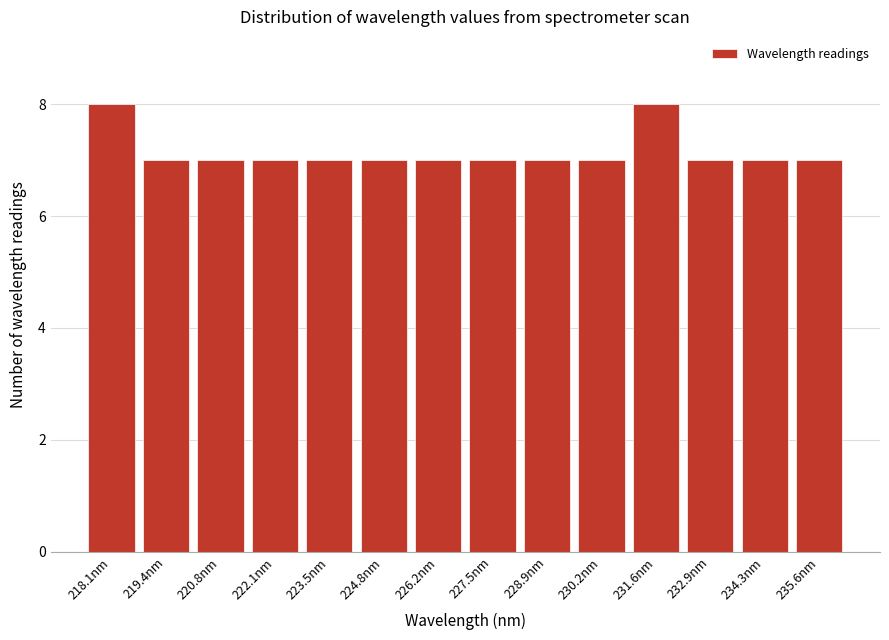

Reading left to right, transcribe all the data shown in this chart.

218.1nm=8	219.4nm=7	220.8nm=7	222.1nm=7	223.5nm=7	224.8nm=7	226.2nm=7	227.5nm=7	228.9nm=7	230.2nm=7	231.6nm=8	232.9nm=7	234.3nm=7	235.6nm=7